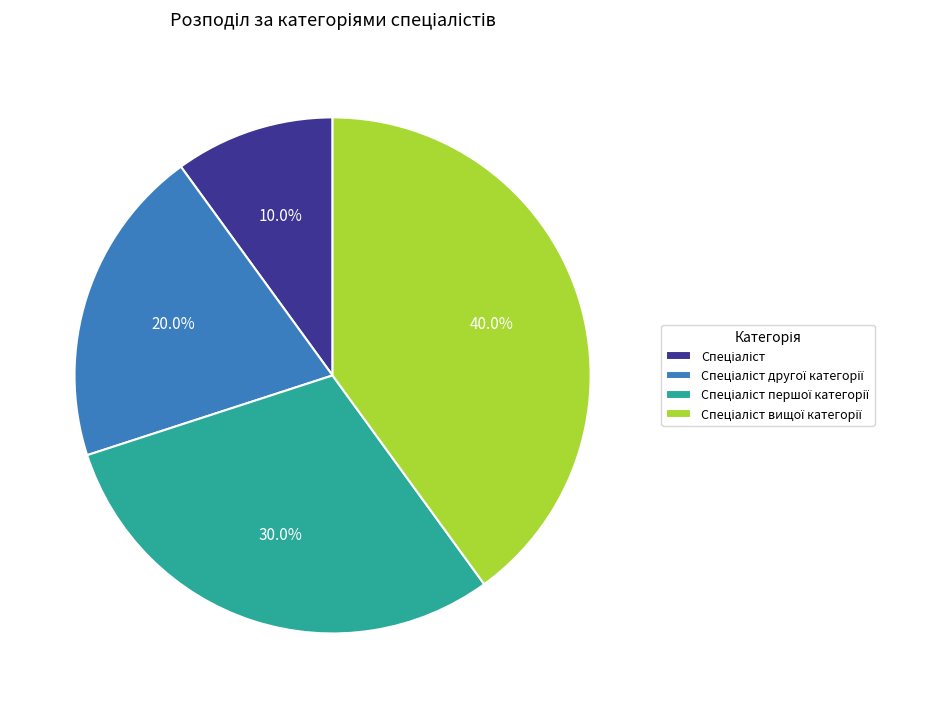

Is there any slice that represents more than half of the pie?

No